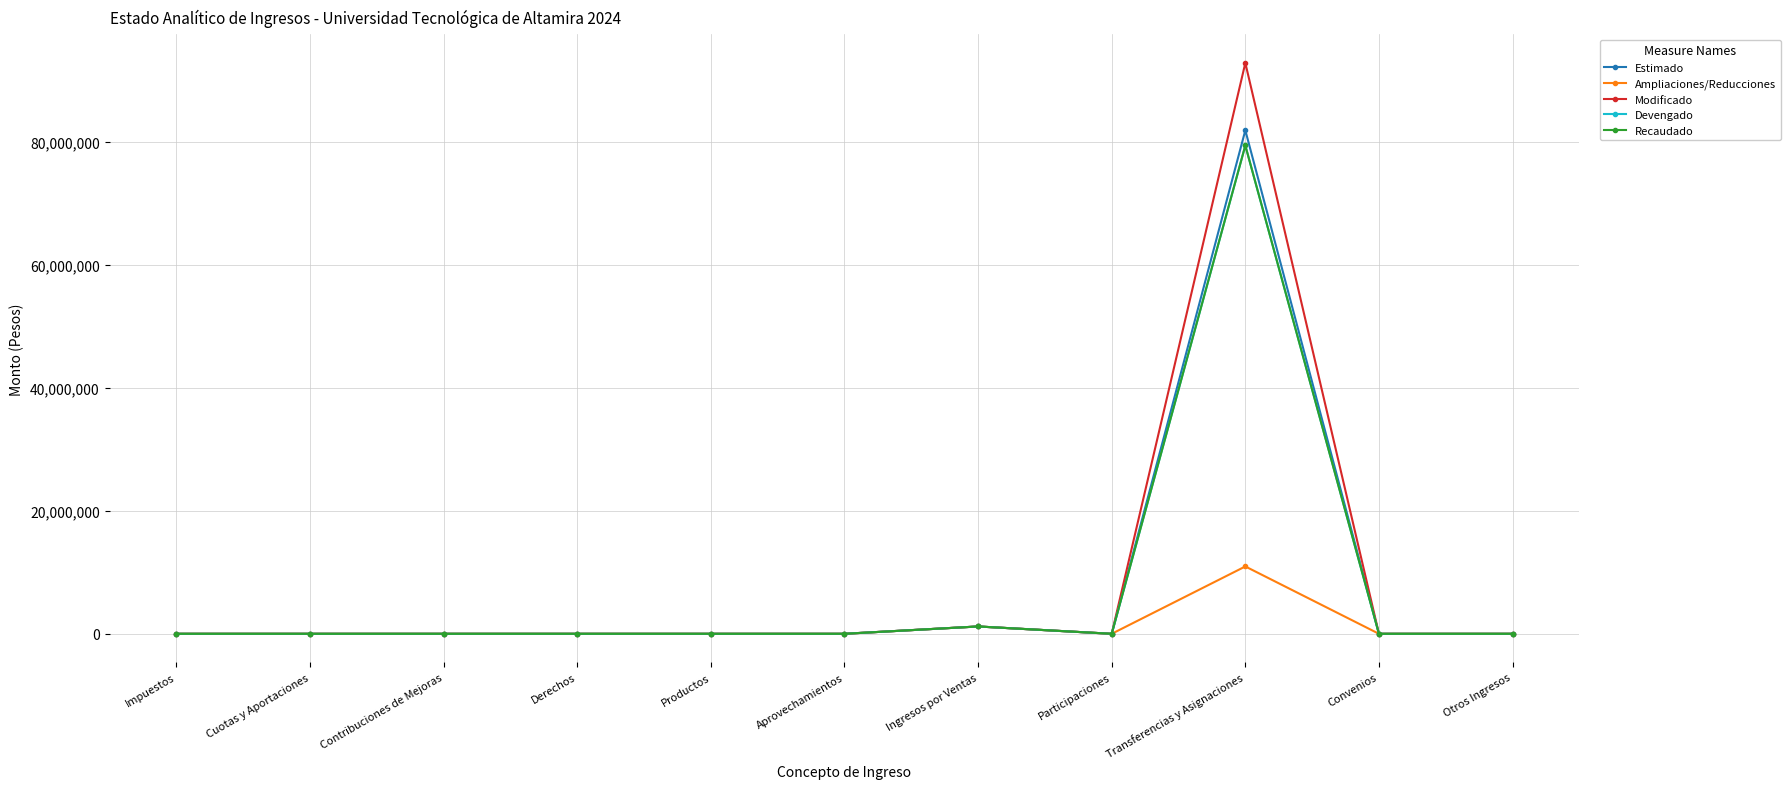

At which category does the chart reach its peak across all series?

Transferencias y Asignaciones